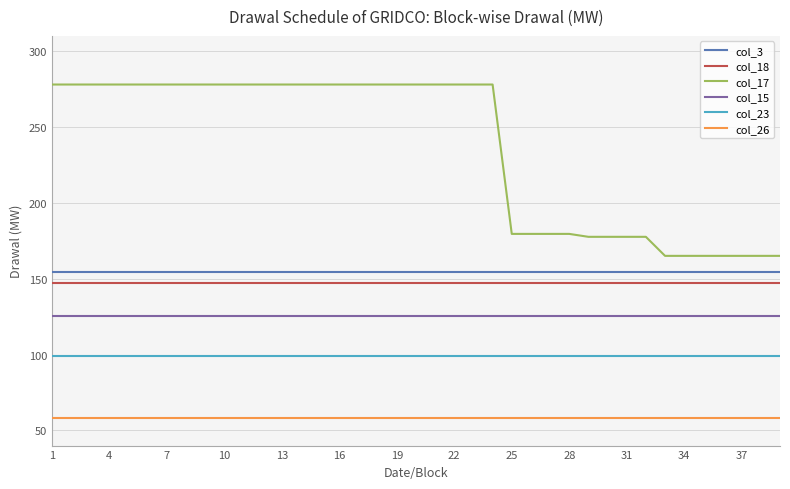

Reading left to right, transcribe all the data shown in this chart.

col_3: 154.6	154.6	154.6	154.6	154.6	154.6	154.6	154.6	154.6	154.6	154.6	154.6	154.6	154.6	154.6	154.6	154.6	154.6	154.6	154.6	154.6	154.6	154.6	154.6	154.6	154.6	154.6	154.6	154.6	154.6	154.6	154.6	154.6	154.6	154.6	154.6	154.6	154.6	154.6
col_18: 147.2	147.2	147.2	147.2	147.2	147.2	147.2	147.2	147.2	147.2	147.2	147.2	147.2	147.2	147.2	147.2	147.2	147.2	147.2	147.2	147.2	147.2	147.2	147.2	147.2	147.2	147.2	147.2	147.2	147.2	147.2	147.2	147.2	147.2	147.2	147.2	147.2	147.2	147.2
col_17: 277.9	277.9	277.9	277.9	277.9	277.9	277.9	277.9	277.9	277.9	277.9	277.9	277.9	277.9	277.9	277.9	277.9	277.9	277.9	277.9	277.9	277.9	277.9	277.9	179.5	179.5	179.5	179.5	177.6	177.6	177.6	177.6	165.0	165.0	165.0	165.0	165.0	165.0	165.0
col_15: 125.5	125.5	125.5	125.5	125.5	125.5	125.5	125.5	125.5	125.5	125.5	125.5	125.5	125.5	125.5	125.5	125.5	125.5	125.5	125.5	125.5	125.5	125.5	125.5	125.5	125.5	125.5	125.5	125.5	125.5	125.5	125.5	125.5	125.5	125.5	125.5	125.5	125.5	125.5
col_23: 99.2	99.2	99.2	99.2	99.2	99.2	99.2	99.2	99.2	99.2	99.2	99.2	99.2	99.2	99.2	99.2	99.2	99.2	99.2	99.2	99.2	99.2	99.2	99.2	99.2	99.2	99.2	99.2	99.2	99.2	99.2	99.2	99.2	99.2	99.2	99.2	99.2	99.2	99.2
col_26: 58.0	58.0	58.0	58.0	58.0	58.0	58.0	58.0	58.0	58.0	58.0	58.0	58.0	58.0	58.0	58.0	58.0	58.0	58.0	58.0	58.0	58.0	58.0	58.0	58.0	58.0	58.0	58.0	58.0	58.0	58.0	58.0	58.0	58.0	58.0	58.0	58.0	58.0	58.0